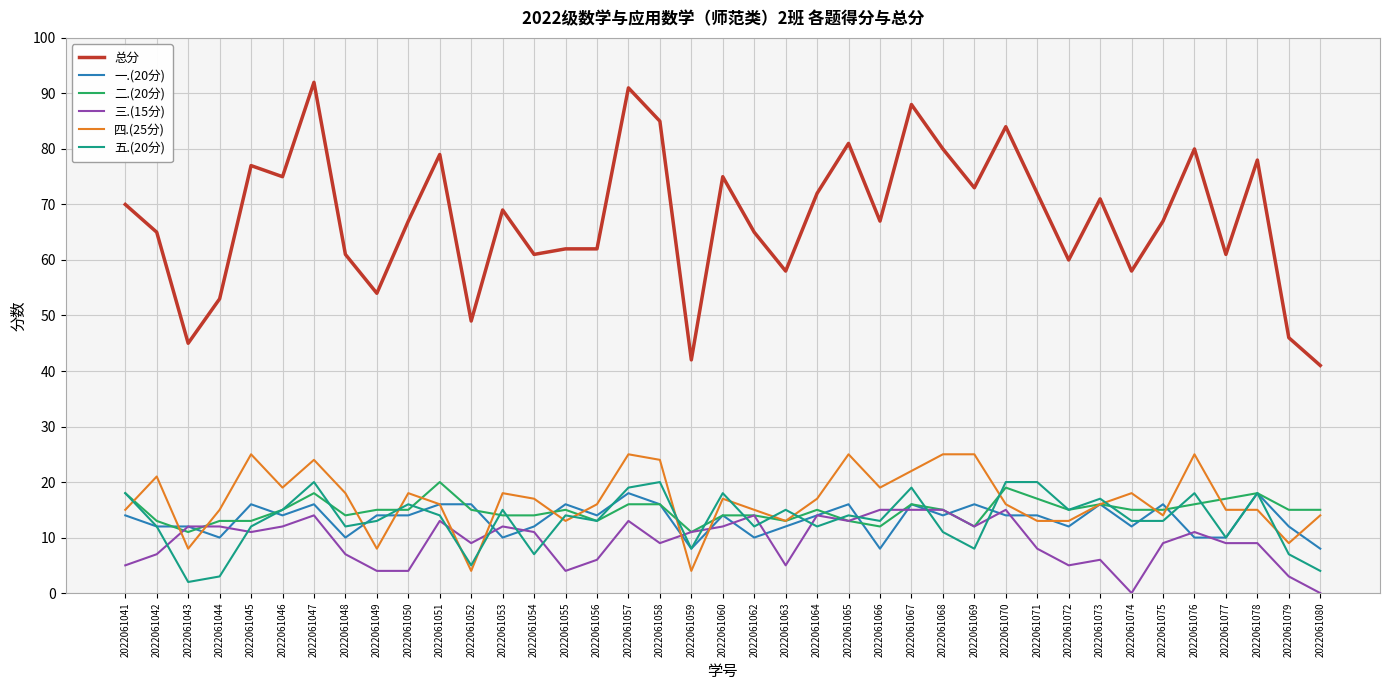

What is the difference between the second highest and second lowest values in the 五.(20分) series?

17